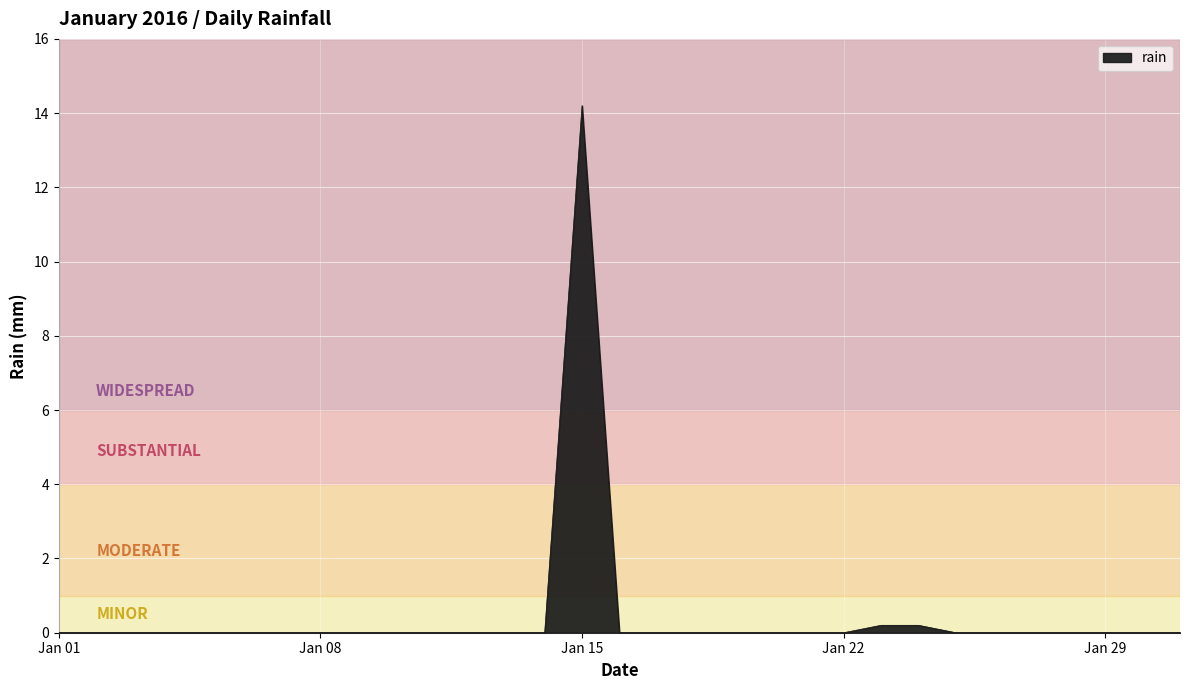

Count the number of data series in this chart.

1